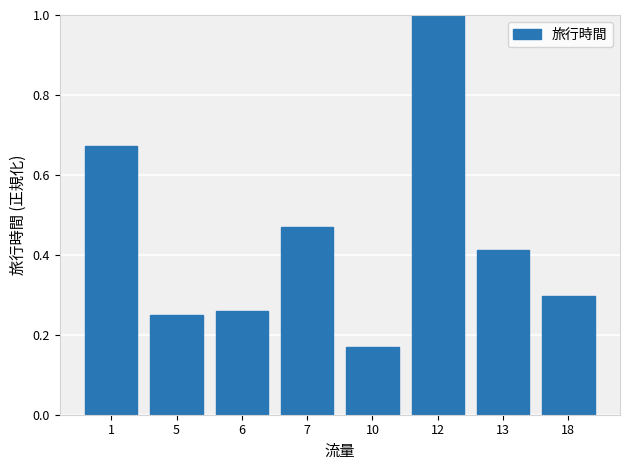

What is the greatest value displayed?

1.0